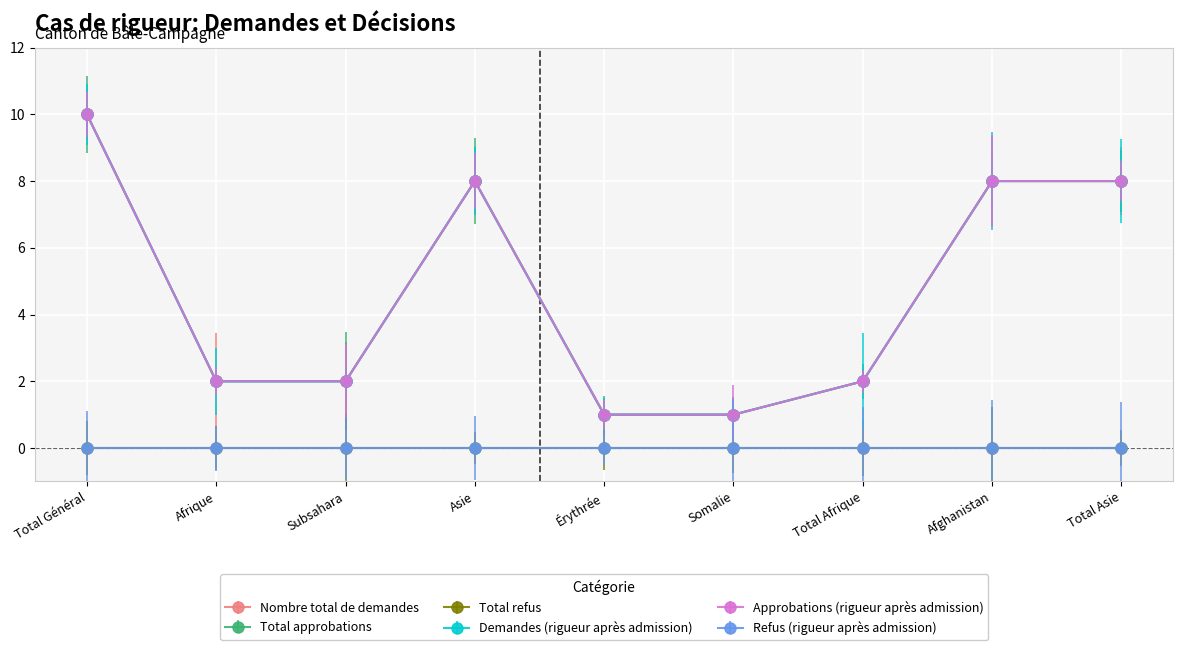

Does the chart have visible grid lines?

Yes